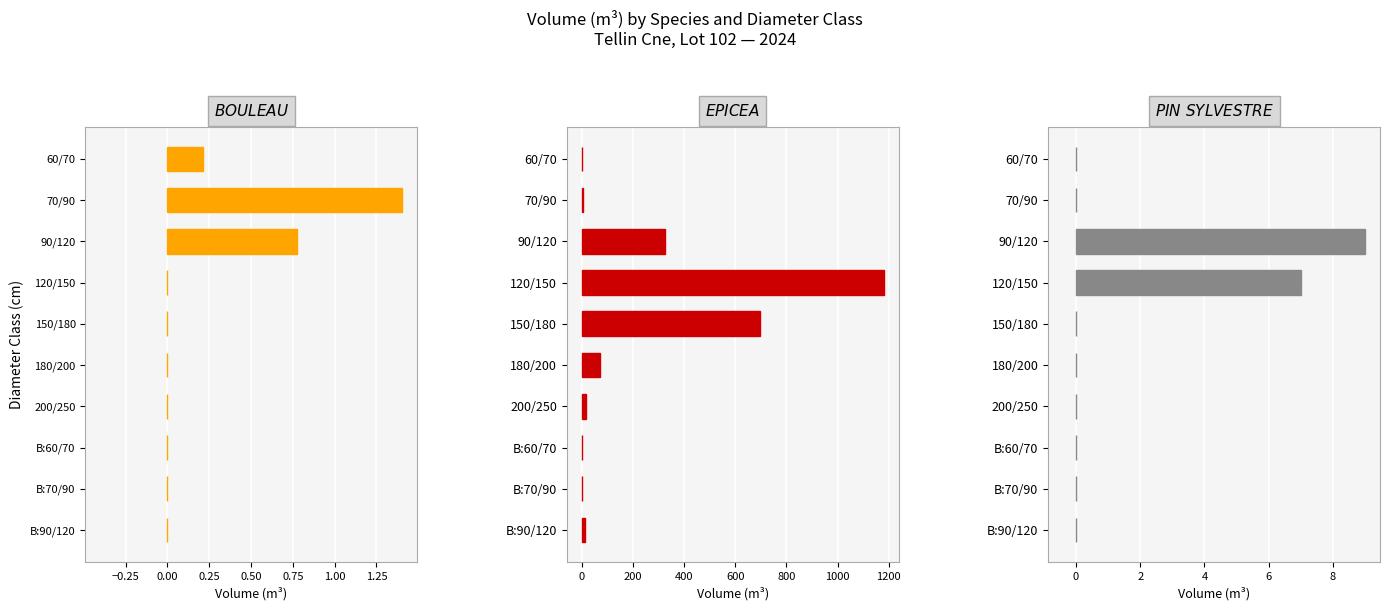

Between 150/180 and B:60/70, which series saw the biggest shift?

EPICEA